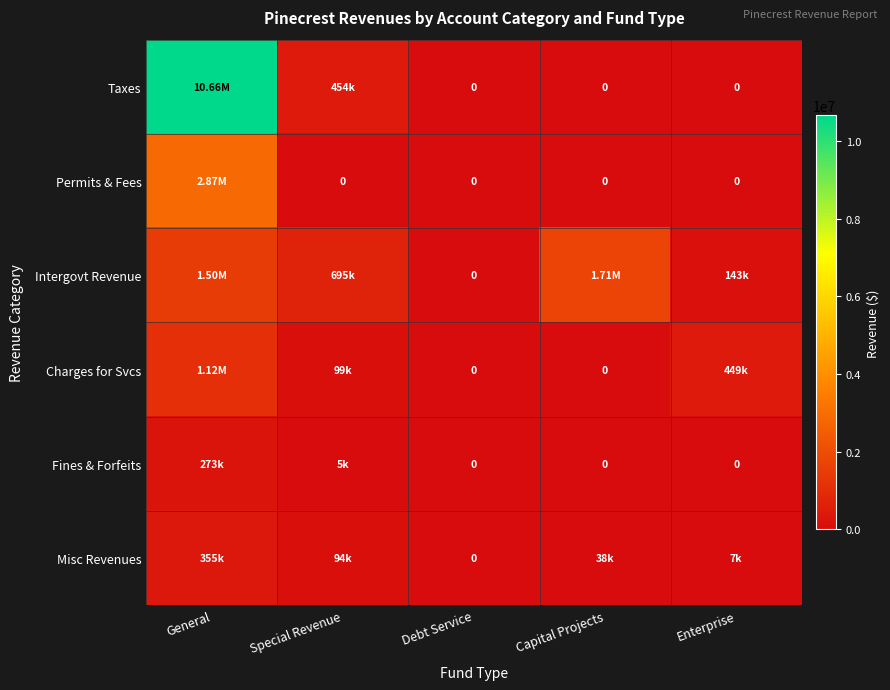

At which category is the sum across all series the highest?

General